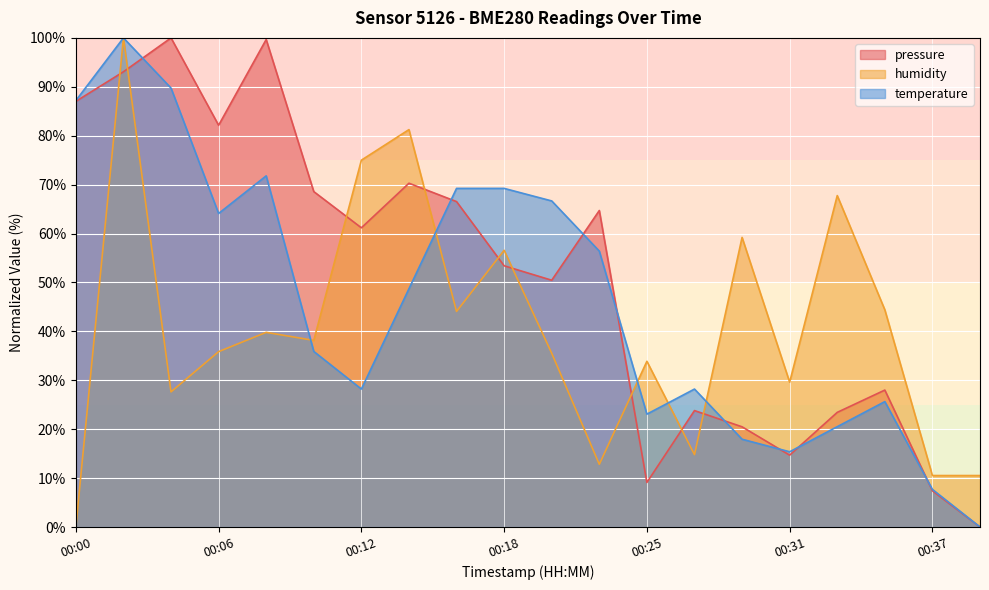

What position from the left is 2023-05-10T00:29:04?

15